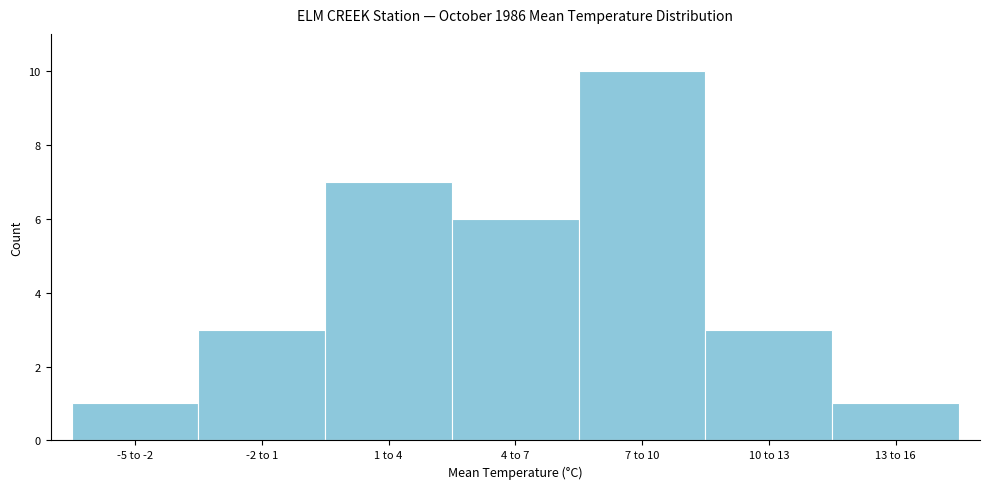

Reading left to right, what are all the values shown in this chart?

-5 to -2=1	-2 to 1=3	1 to 4=7	4 to 7=6	7 to 10=10	10 to 13=3	13 to 16=1